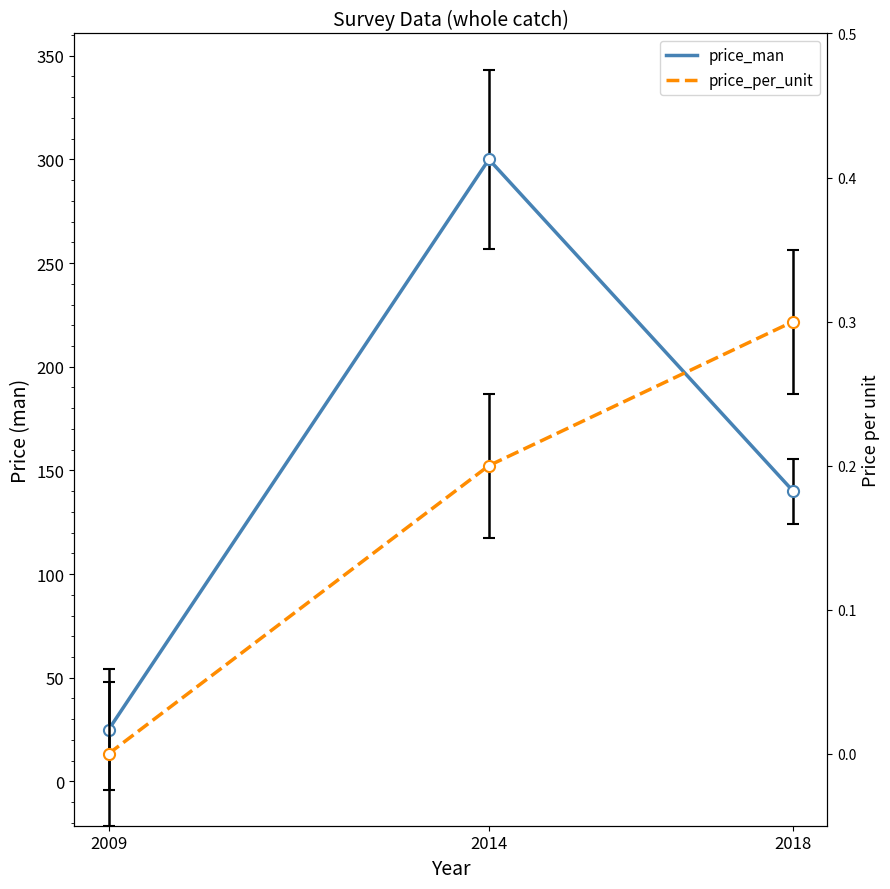

Is it true that price_man equals 300.0 at 2014?

True